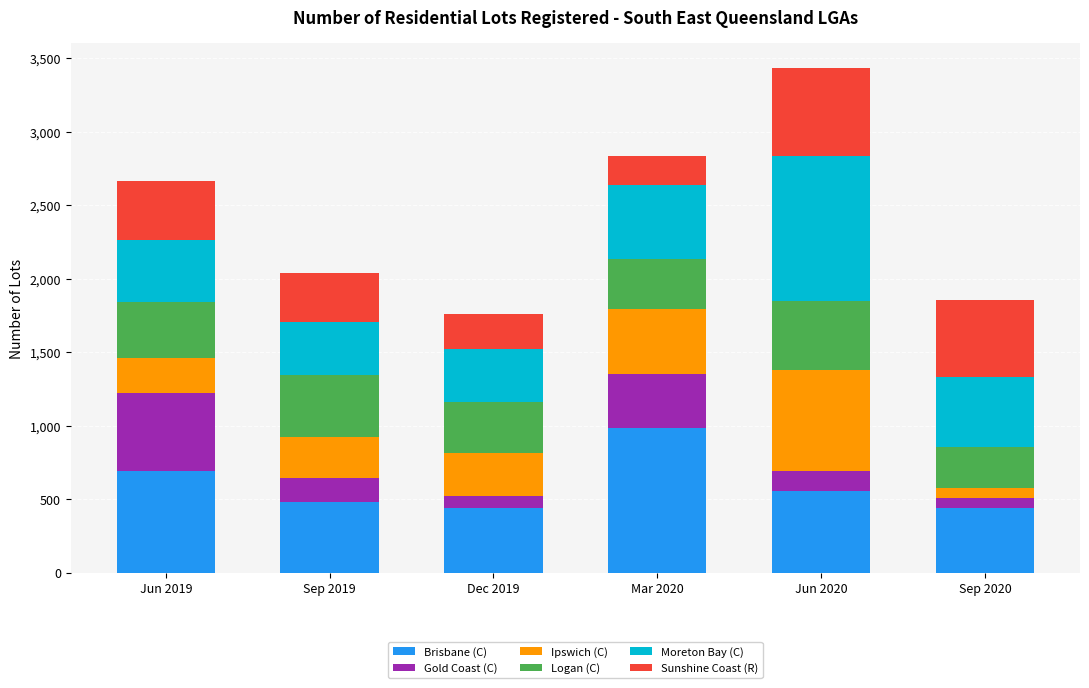

How many values in the Brisbane (C) series are below 552?

3